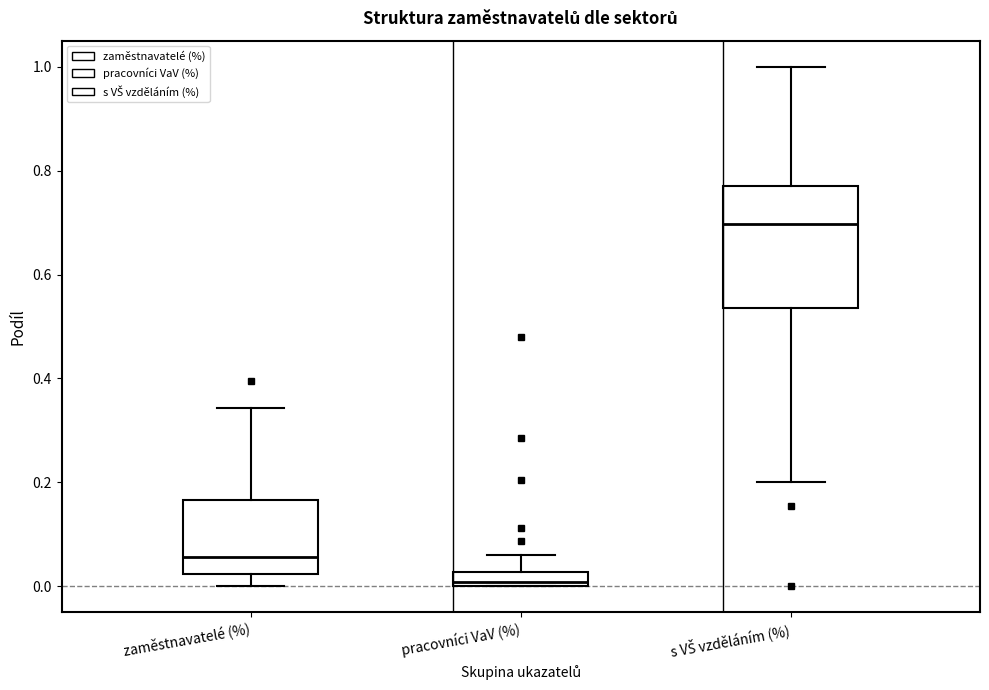

Where does the upper whisker of the box for zaměstnavatelé (%) end on the y-axis? The values are not printed on the chart, so give them approximately, as read against the axis.

0.34